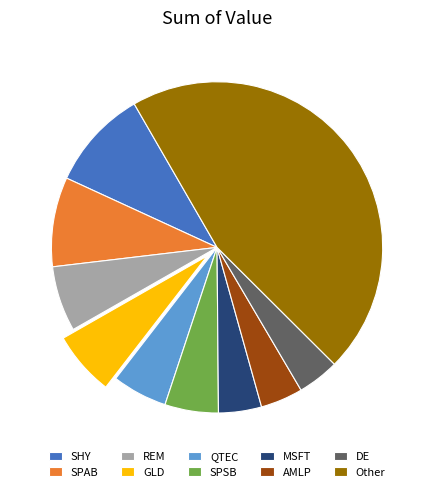

Approximately how many times larger is the value at SPSB compared to GLD?

0.8